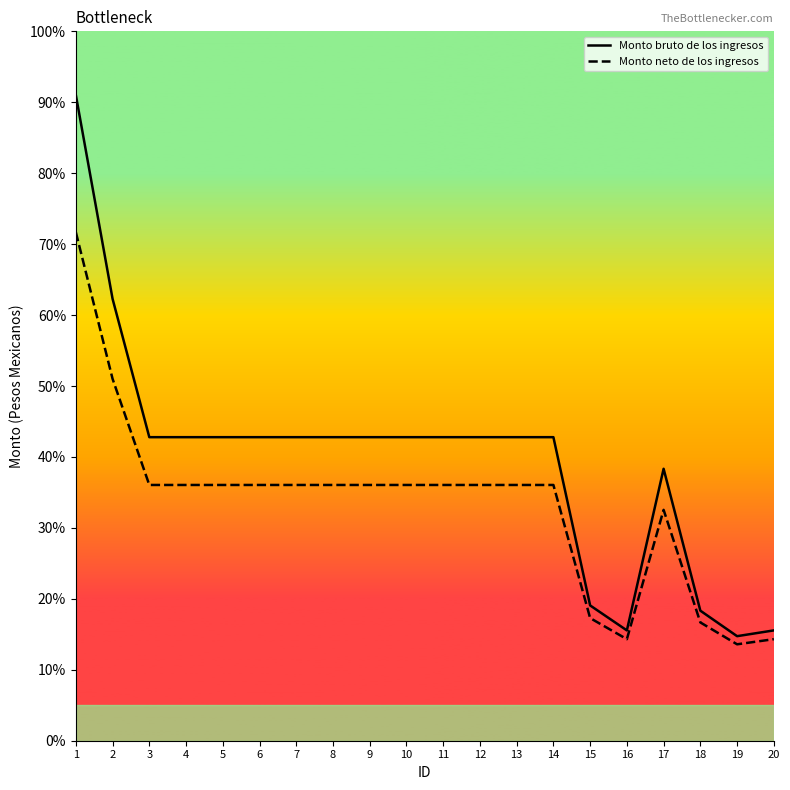

What is the average value of the Monto neto de los ingresos series?

19922